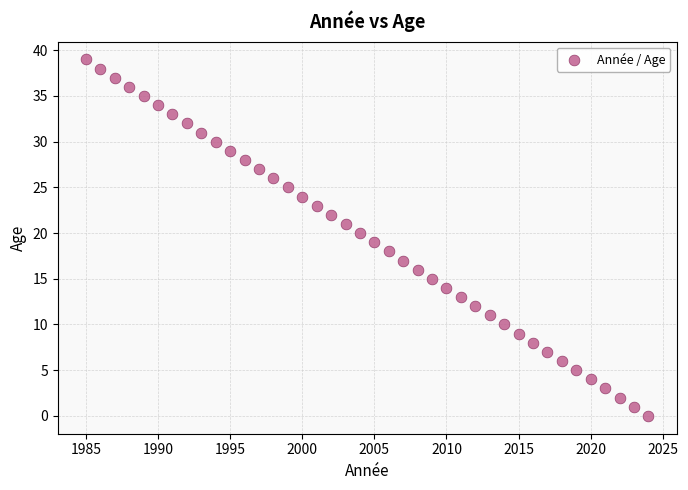

What is the range of X values (max minus min)?

39